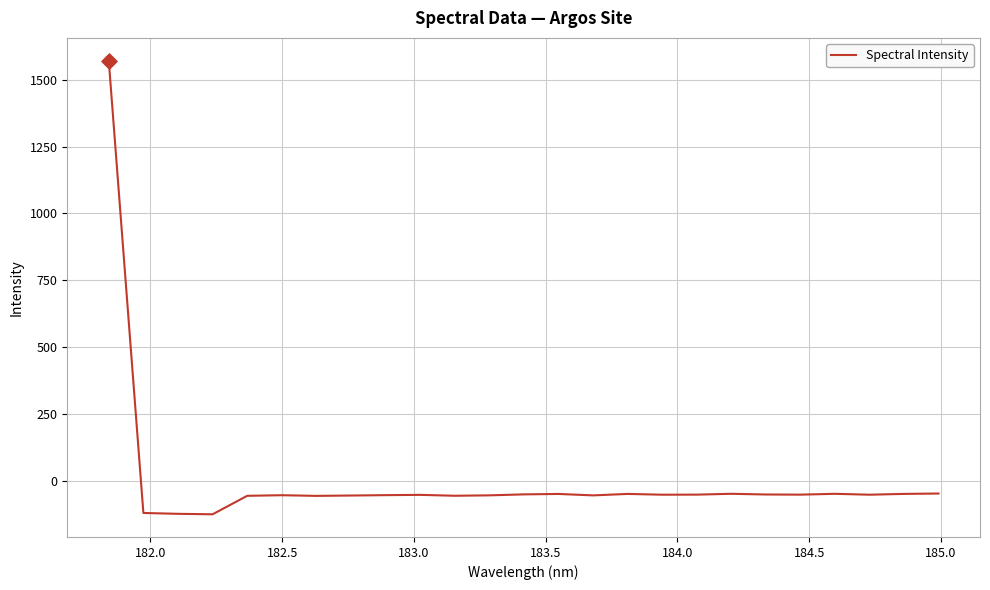

What is the maximum value shown in the chart?

1571.8